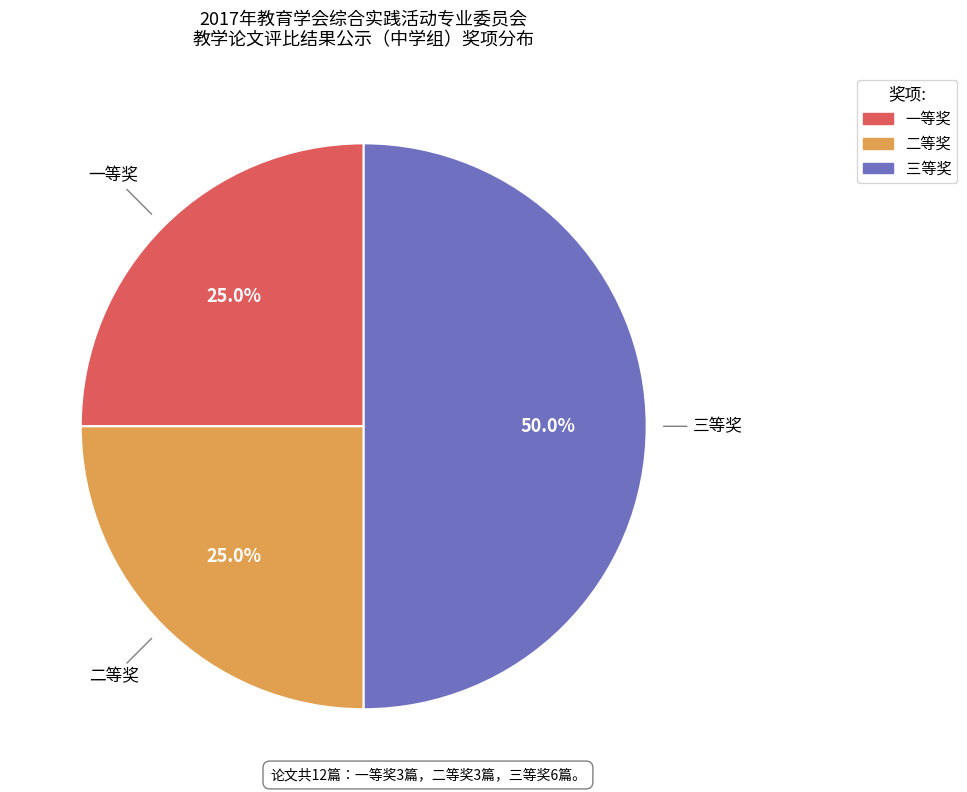

Is it true that 一等奖 is 25% of the pie?

True